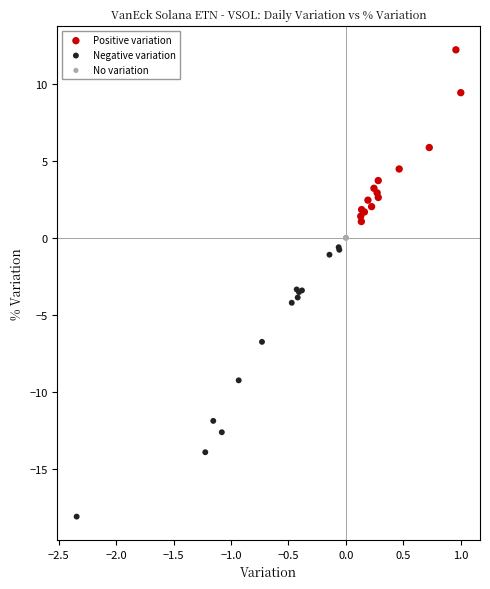

Which series reaches the maximum Y coordinate?

Positive variation